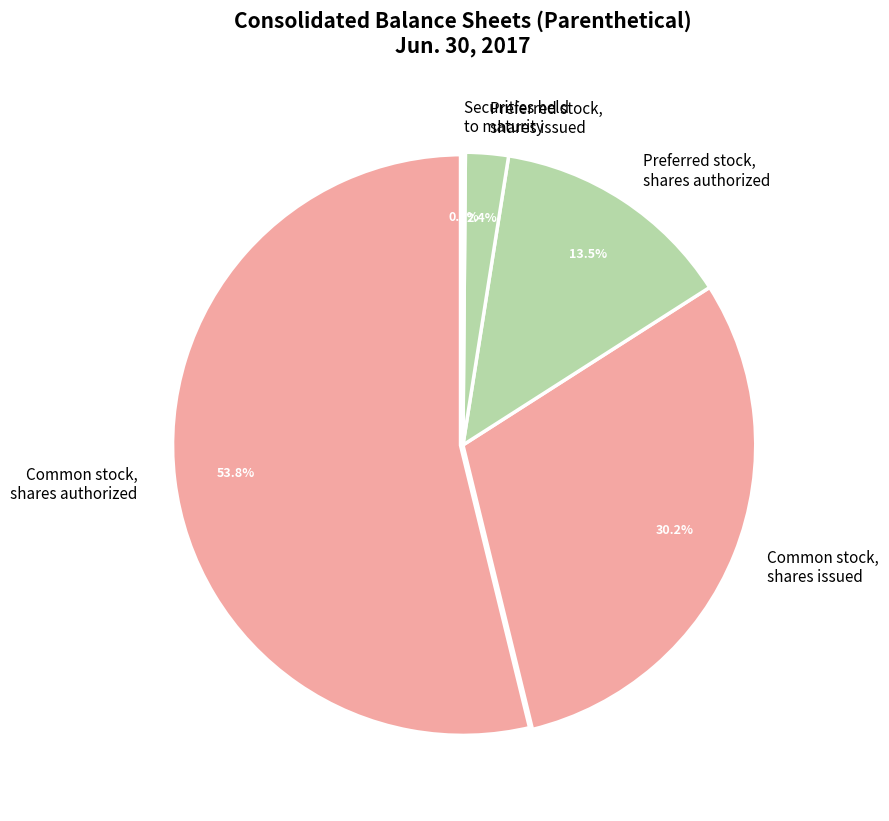

What percentage is NOT represented by Preferred stock, shares issued?

97.6%